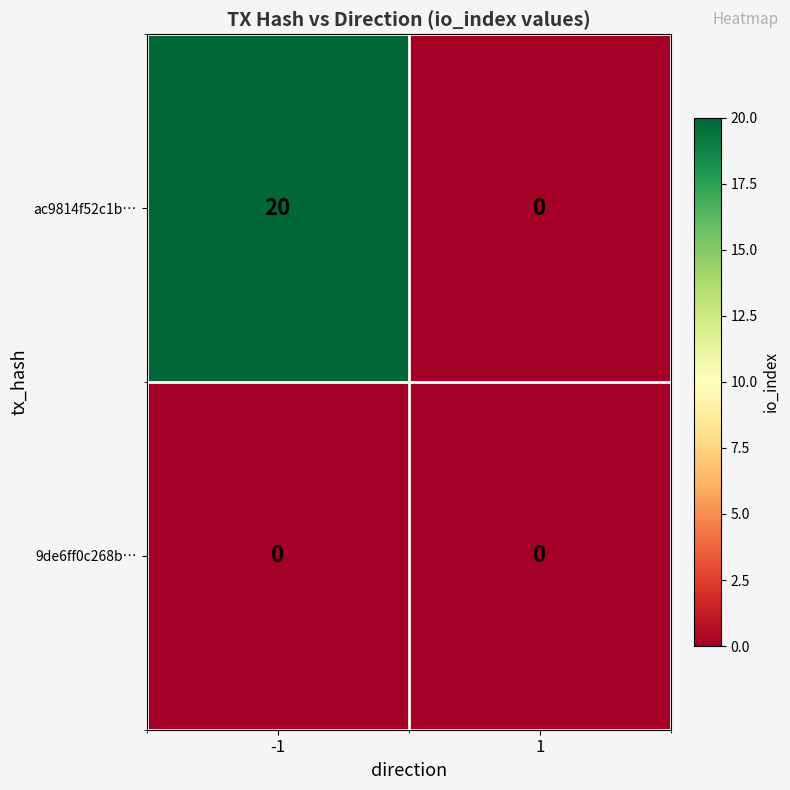

Rank the series by their maximum value, from highest to lowest.

ac9814f52c1b…, 9de6ff0c268b…